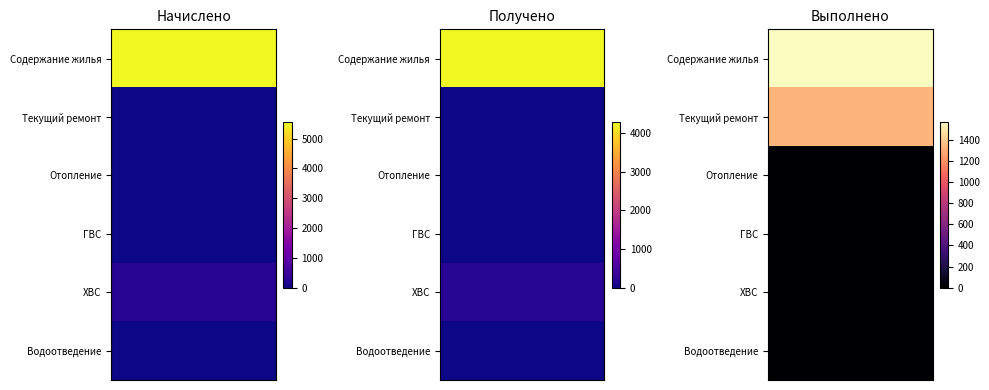

How many distinct data groups are displayed?

3